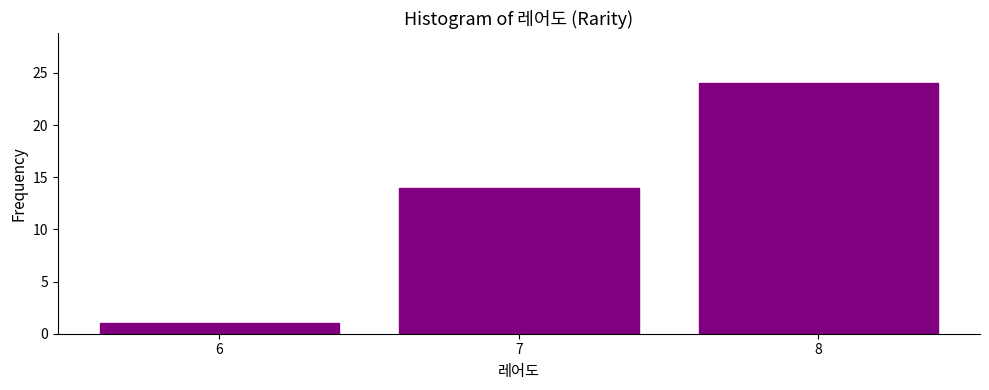

Reading right to left, transcribe all the data shown in this chart.

8=24	7=14	6=1